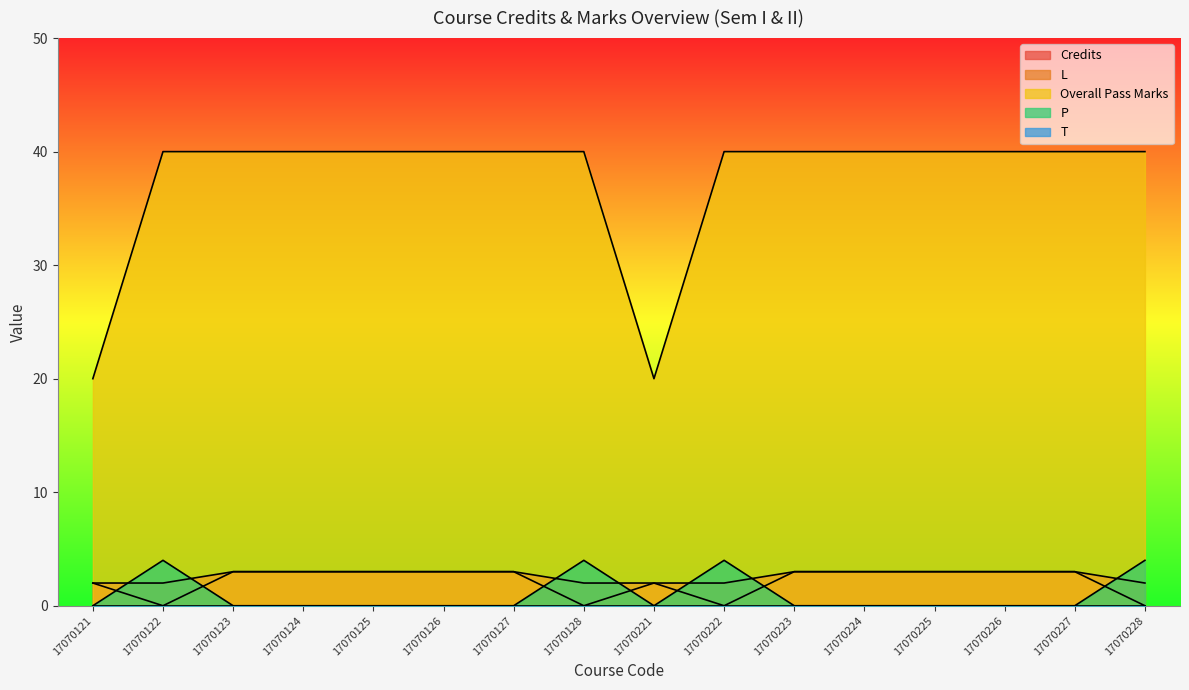

What is the difference between the maximum and minimum values in the Credits series?

1